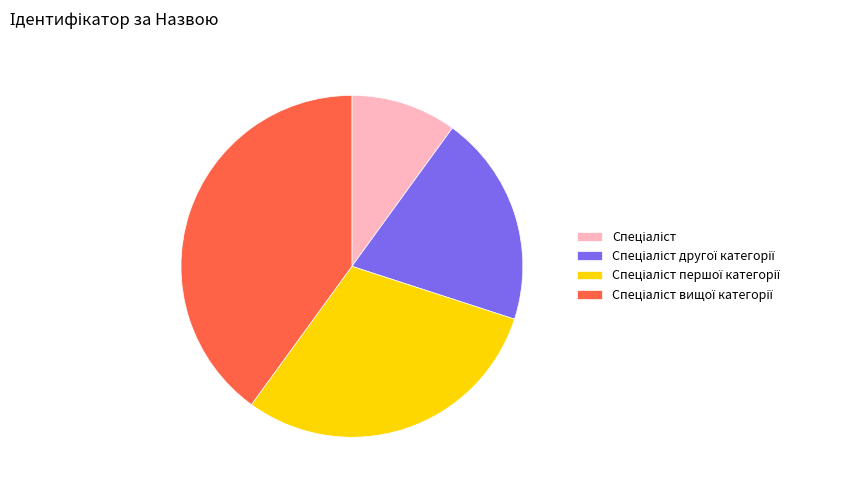

Is there any slice that represents more than half of the pie?

No